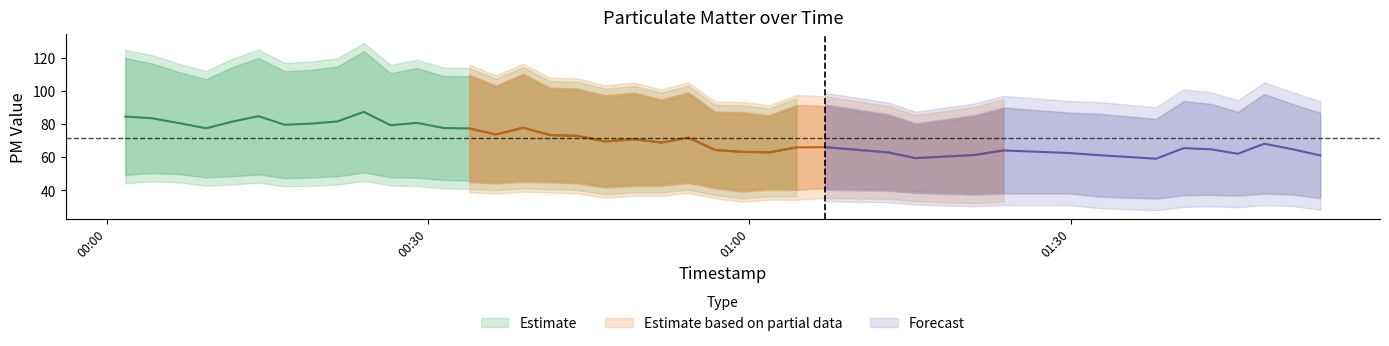

What is the total value across all series at 14?

147.5